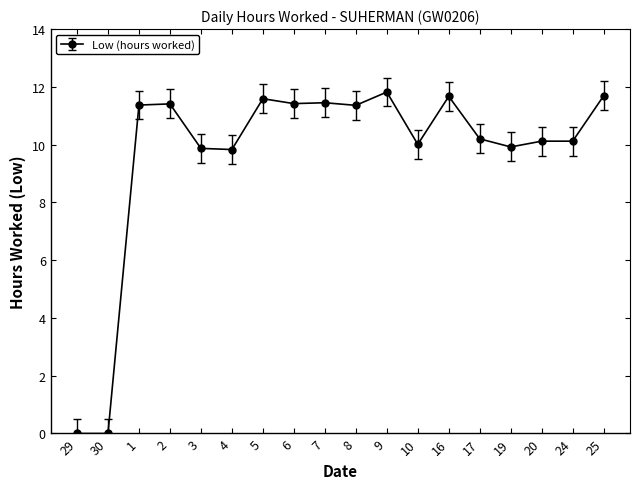

Is it true that the value at 7 is 11.4?

True